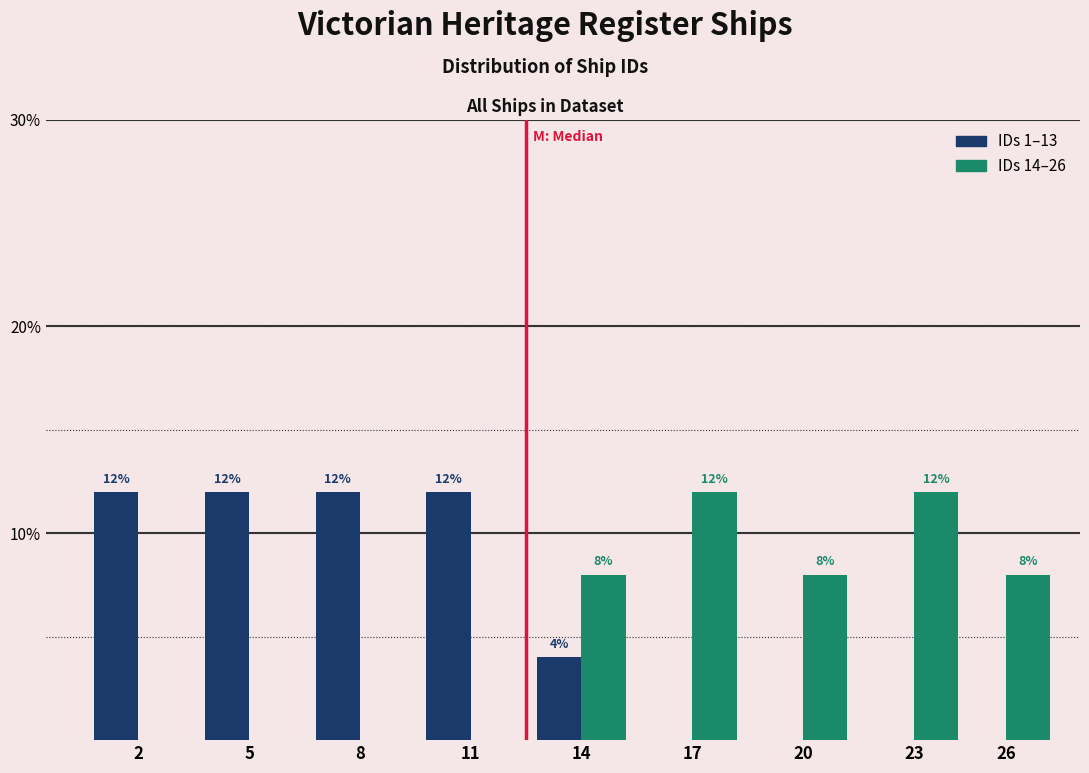

Reading left to right, what are all the values shown in this chart?

IDs 1–13: 2=12	5=12	8=12	11=12	14=4	17=0	20=0	23=0	26=0
IDs 14–26: 2=0	5=0	8=0	11=0	14=8	17=12	20=8	23=12	26=8